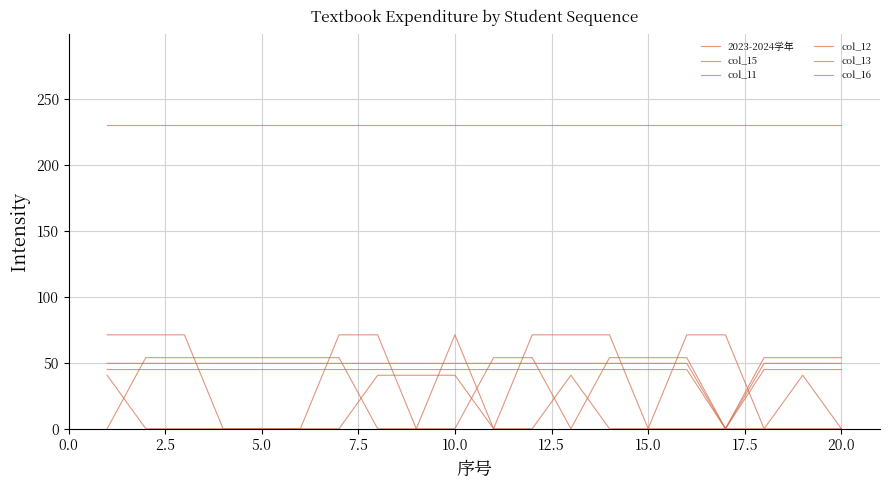

How many values in 2023-2024学年 are above zero?

19